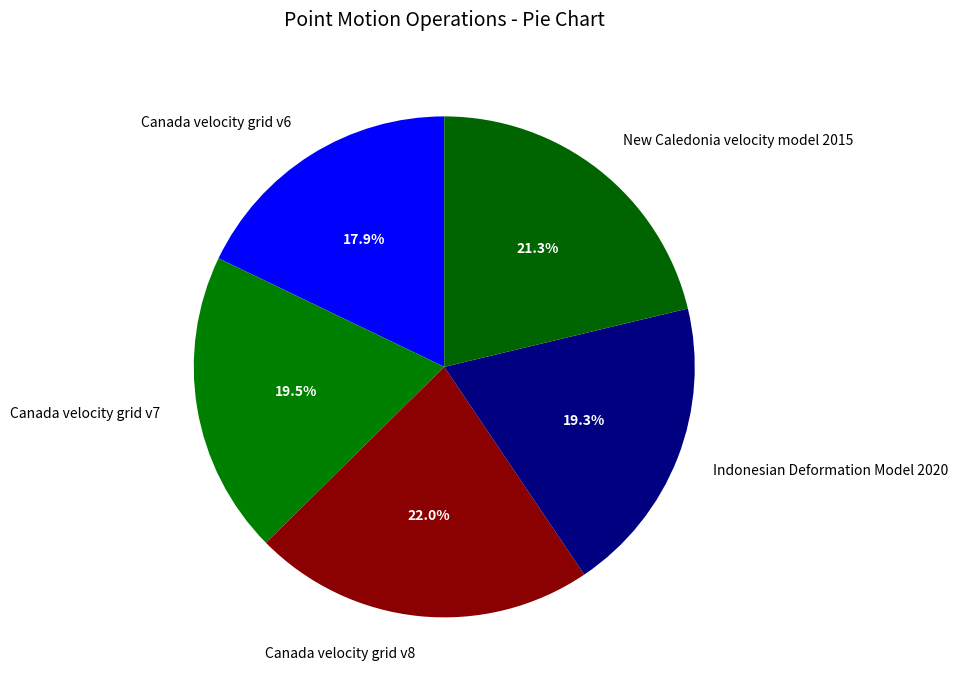

Count the number of slices in the pie.

5